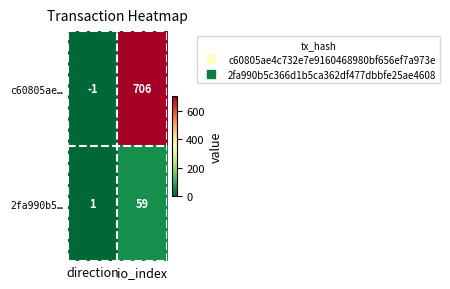

At how many categories does at least one series exceed 218?

1